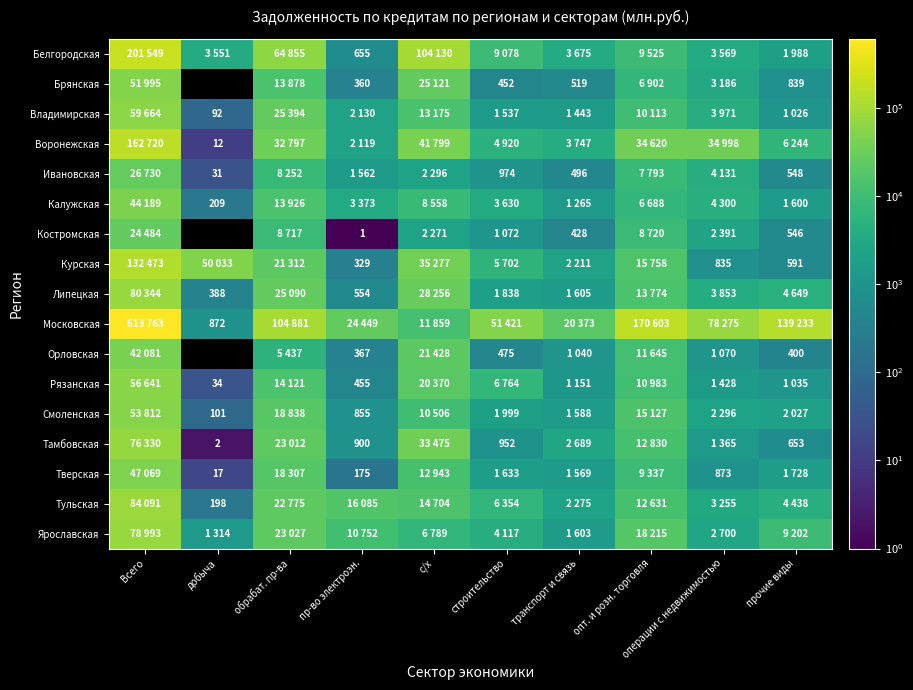

What is the sum of the Орловская values at пр-во электроэн. and прочие виды?

767